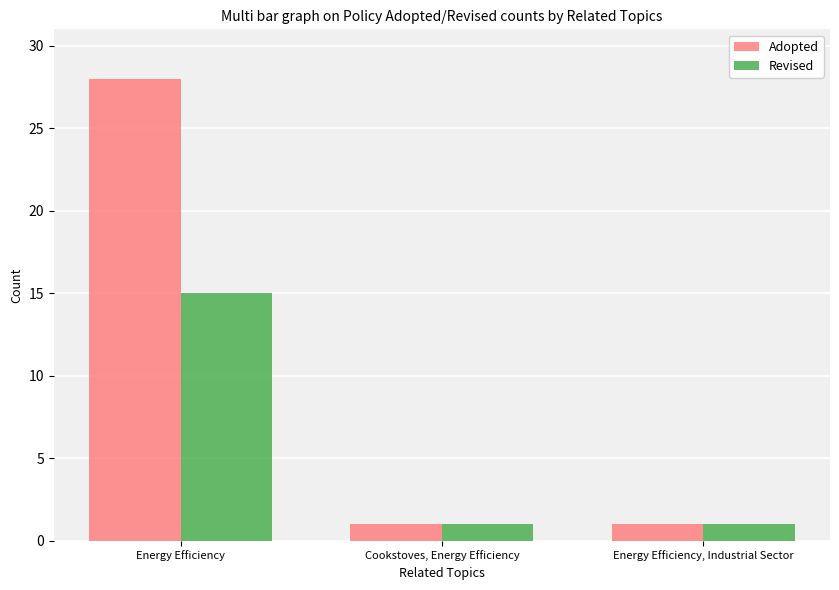

What is the minimum value for Revised?

1